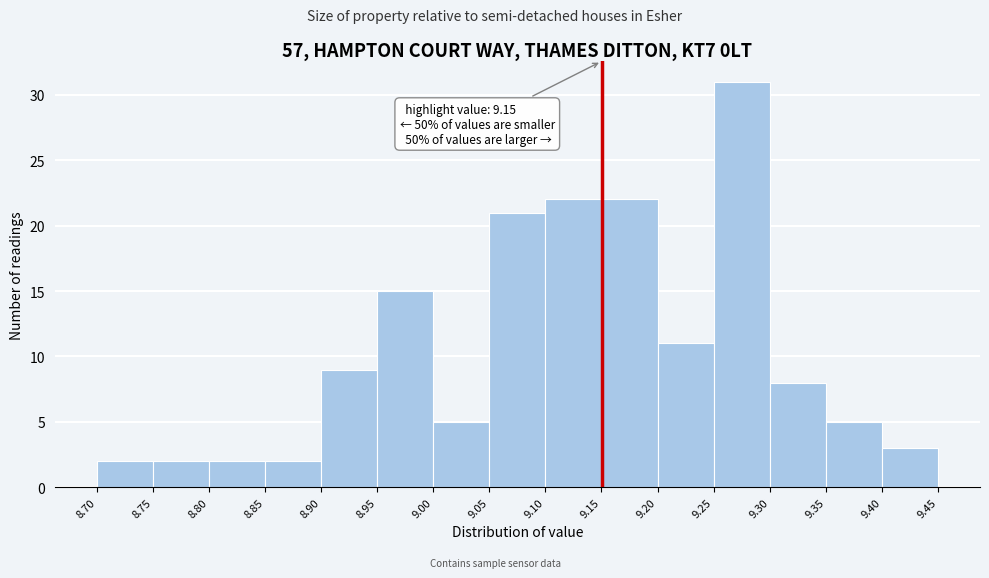

Over which range of the x-axis is the bar tallest?

9.25 to 9.30